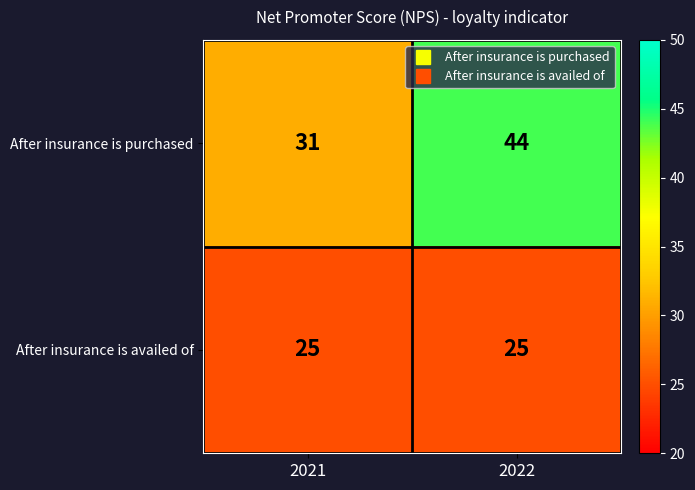

Is it true that After insurance is availed of equals 41 at 2022?

False